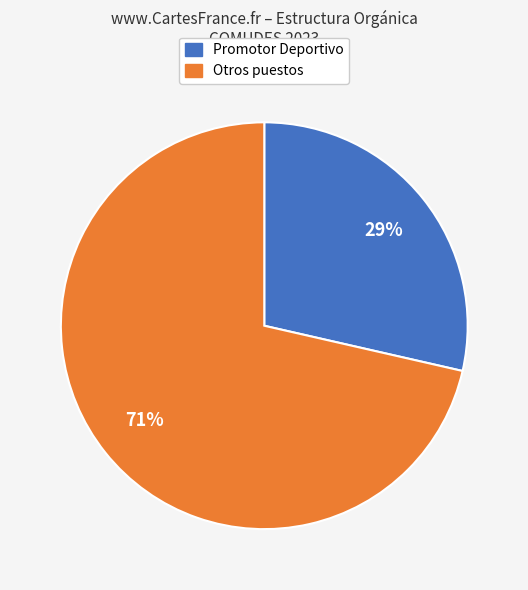

To the nearest percent, what is the average slice percentage?

50%